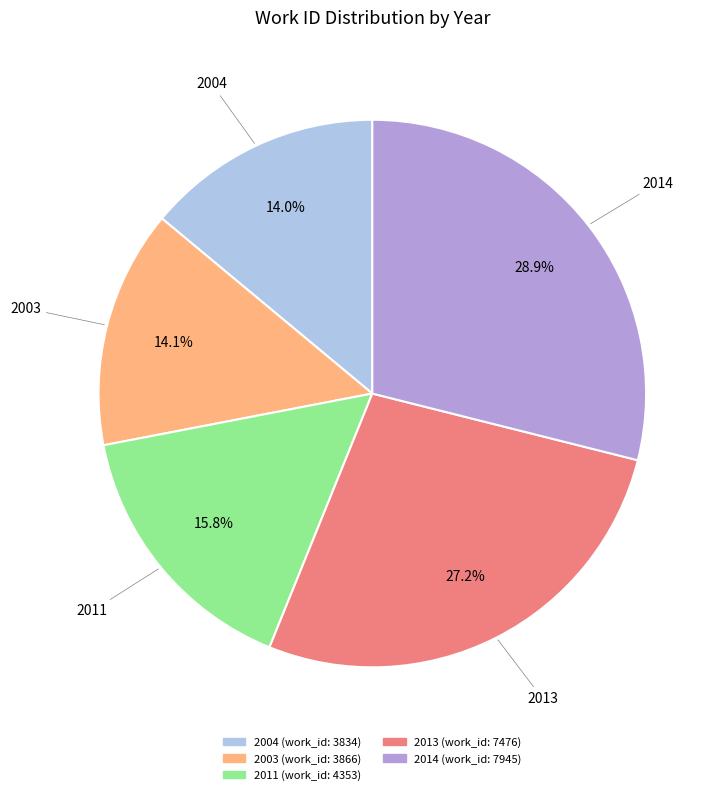

Does 2011 account for over 50% of the chart?

No